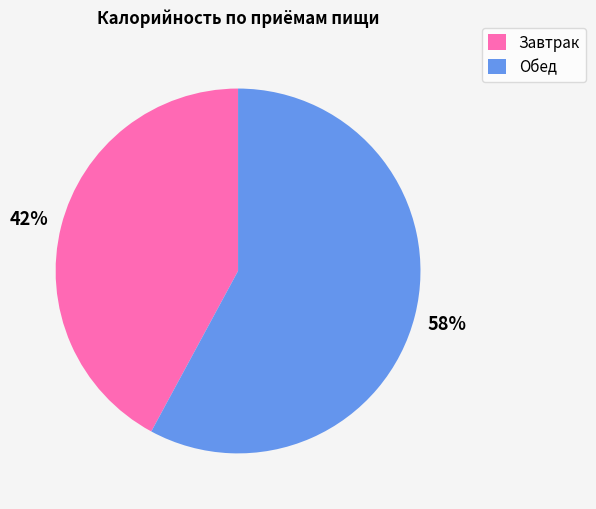

Rank the categories by value from lowest to highest.

Завтрак, Обед